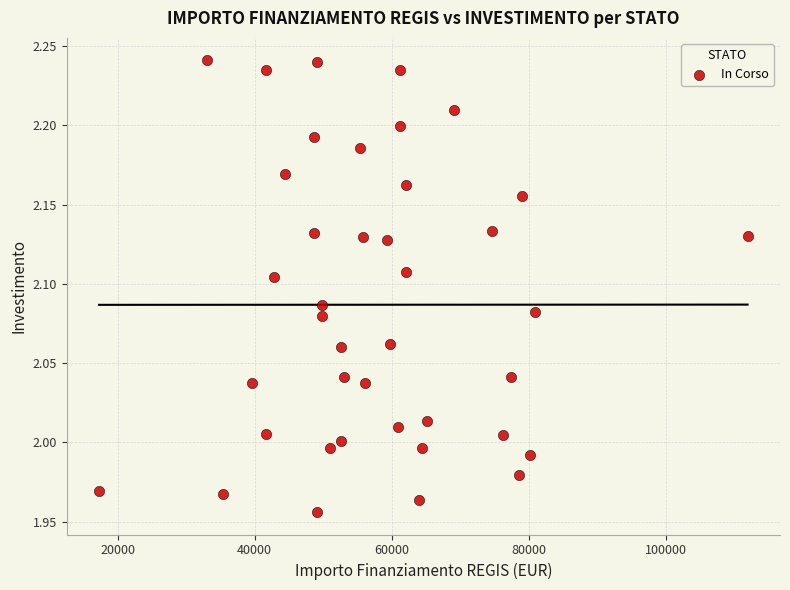

What is the range of X values (max minus min)?

94665.7